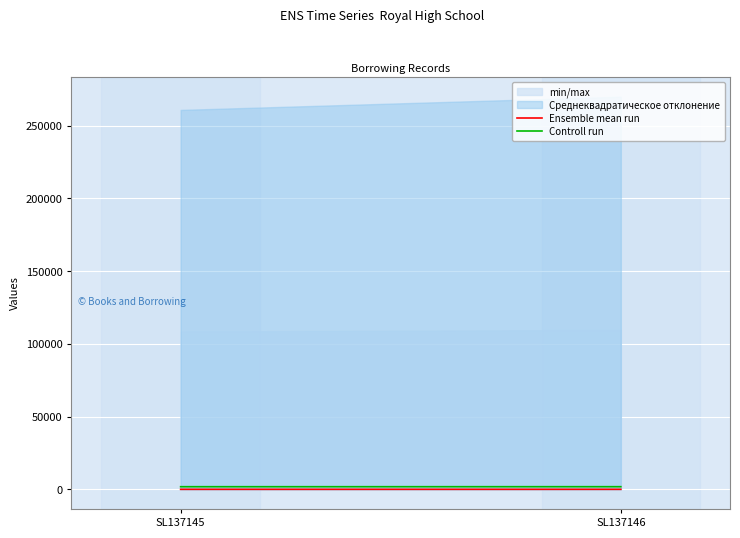

Reading left to right, transcribe all the data shown in this chart.

Ensemble mean run: 11	12
Controll run: 1810	1823